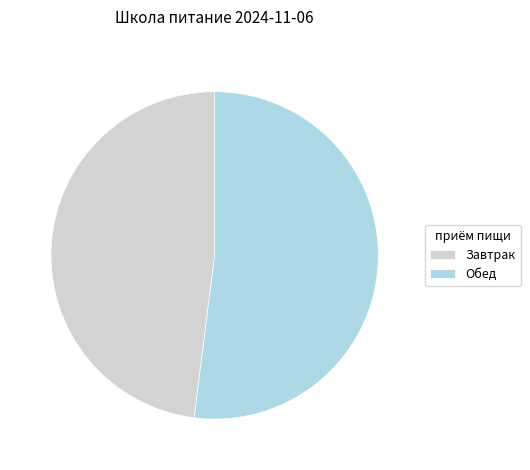

Rank the categories by value from lowest to highest.

Завтрак, Обед